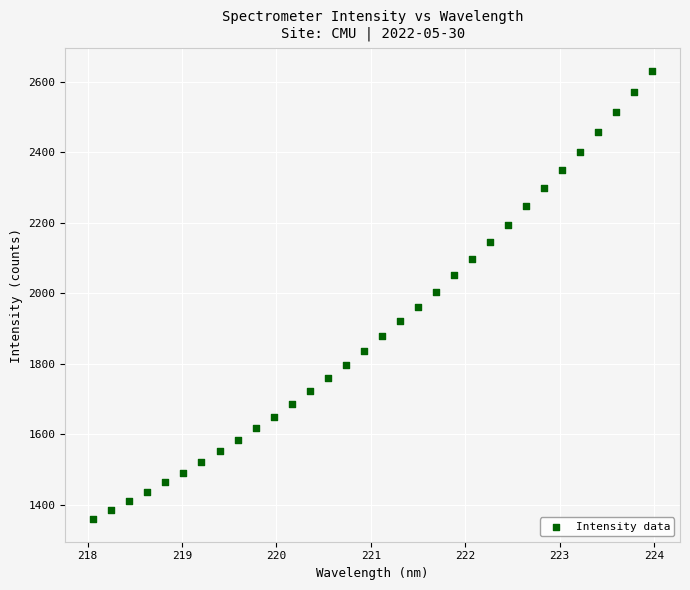

What is the range of X values (max minus min)?

5.9